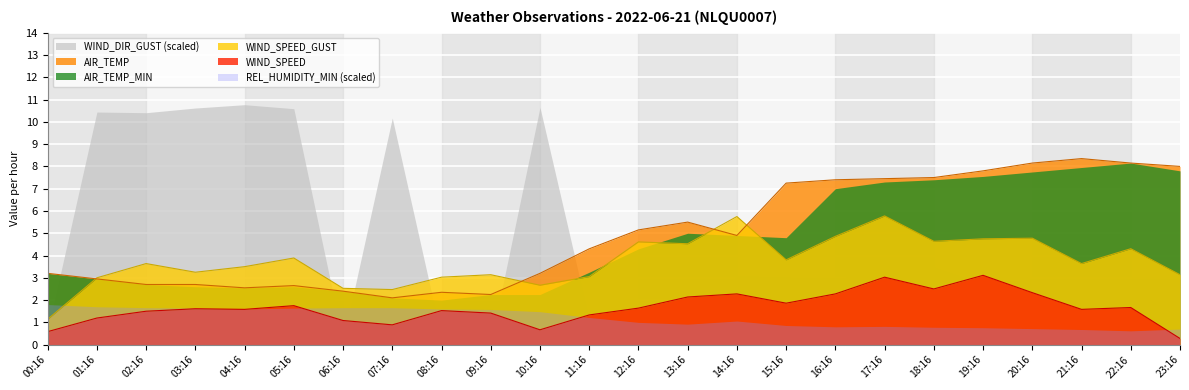

What position from the right is 18:16?

6